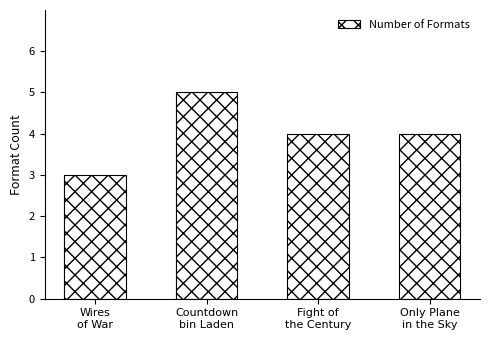

The chart shows a value of 4 at Fight of
the Century. True or false?

True